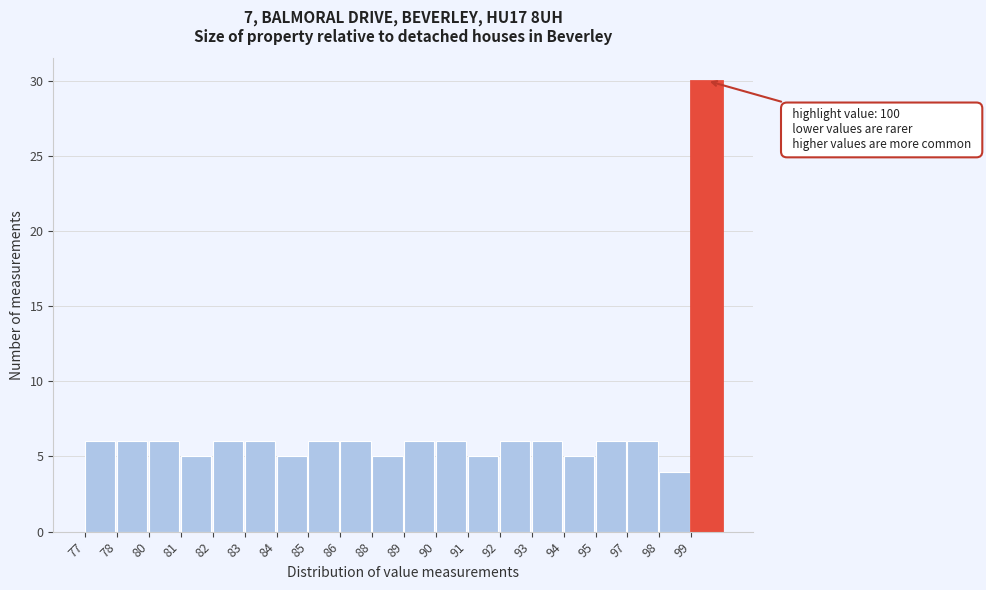

Reading right to left, transcribe all the data shown in this chart.

99=30	98=4	97=6	95=6	94=5	93=6	92=6	91=5	90=6	89=6	88=5	86=6	85=6	84=5	83=6	82=6	81=5	80=6	78=6	77=6